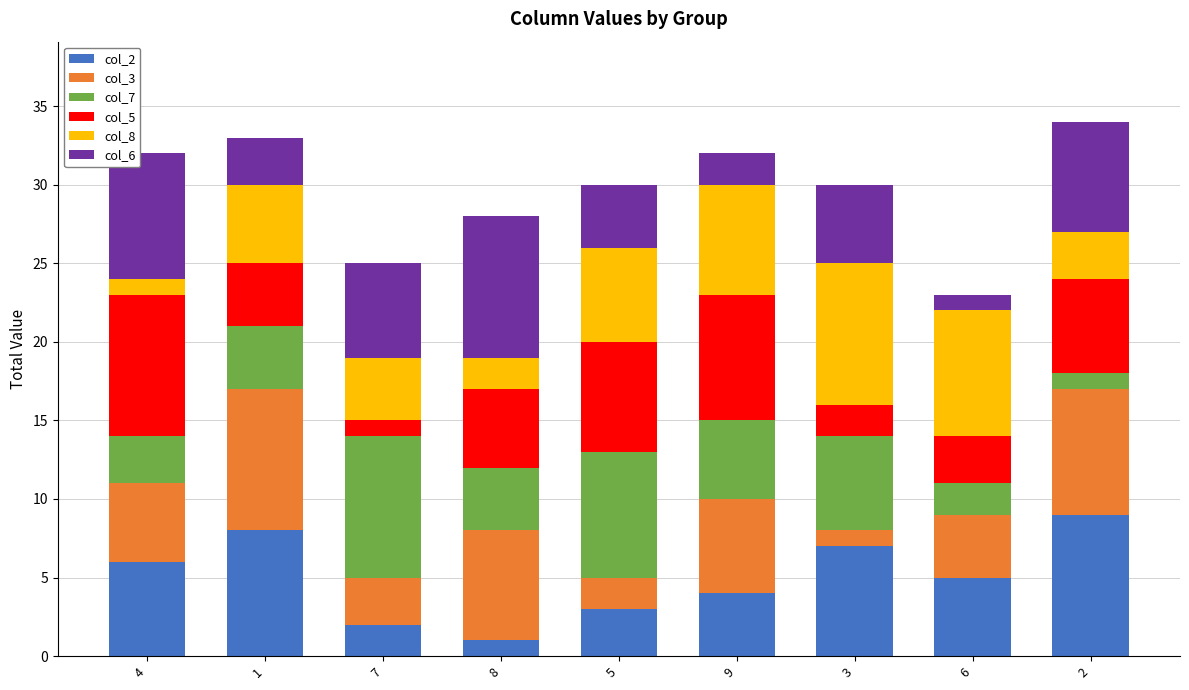

Is it true that col_2 equals 2 at 9?

False